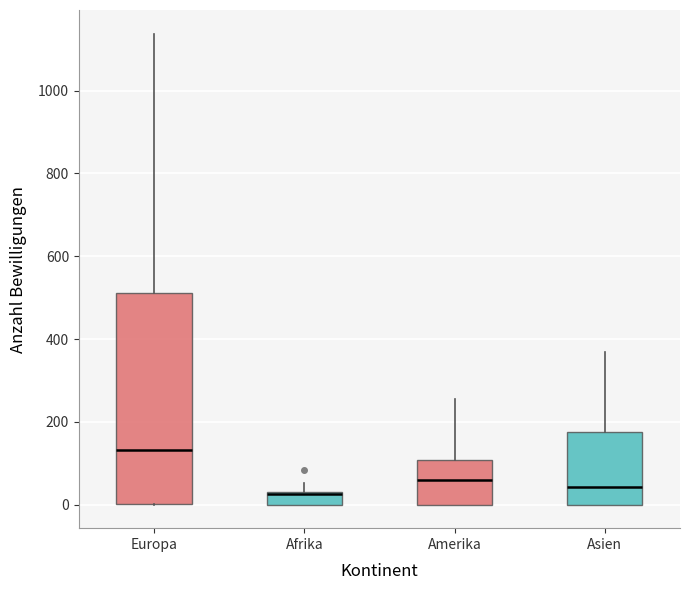

Where is the upper edge of the box for Europa on the y-axis? The values are not printed on the chart, so give them approximately, as read against the axis.

520